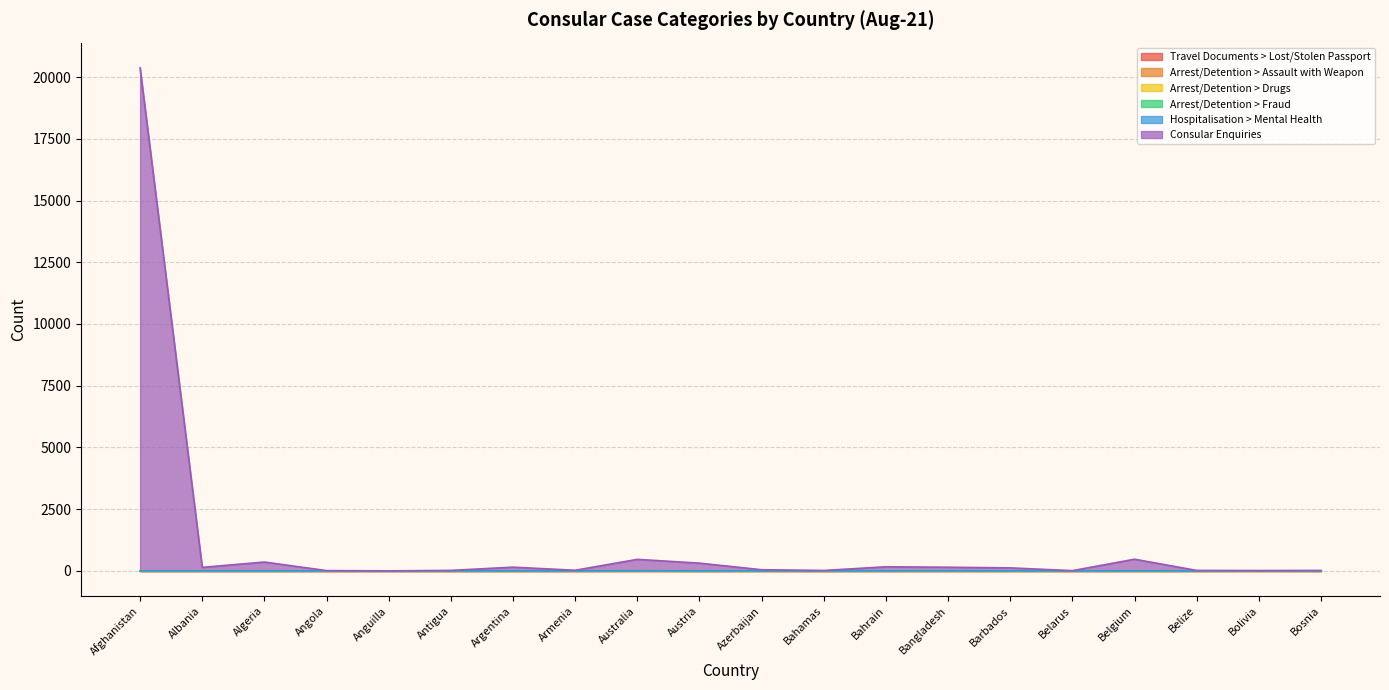

Which series has the widest spread of values?

Consular Enquiries